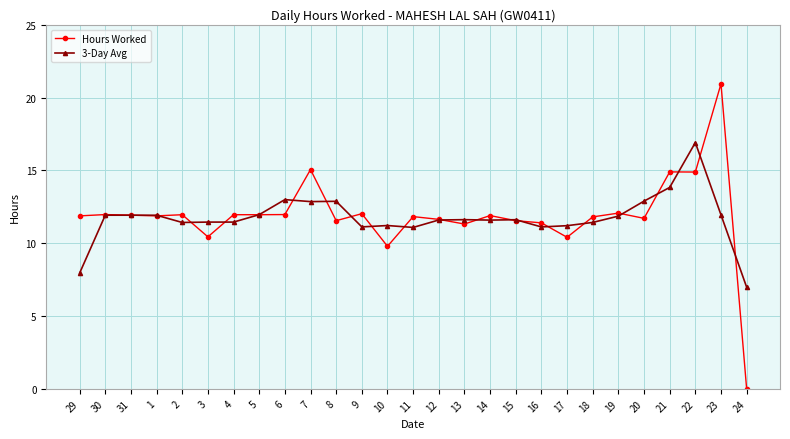

What is the label of the 23rd point from the left?

20